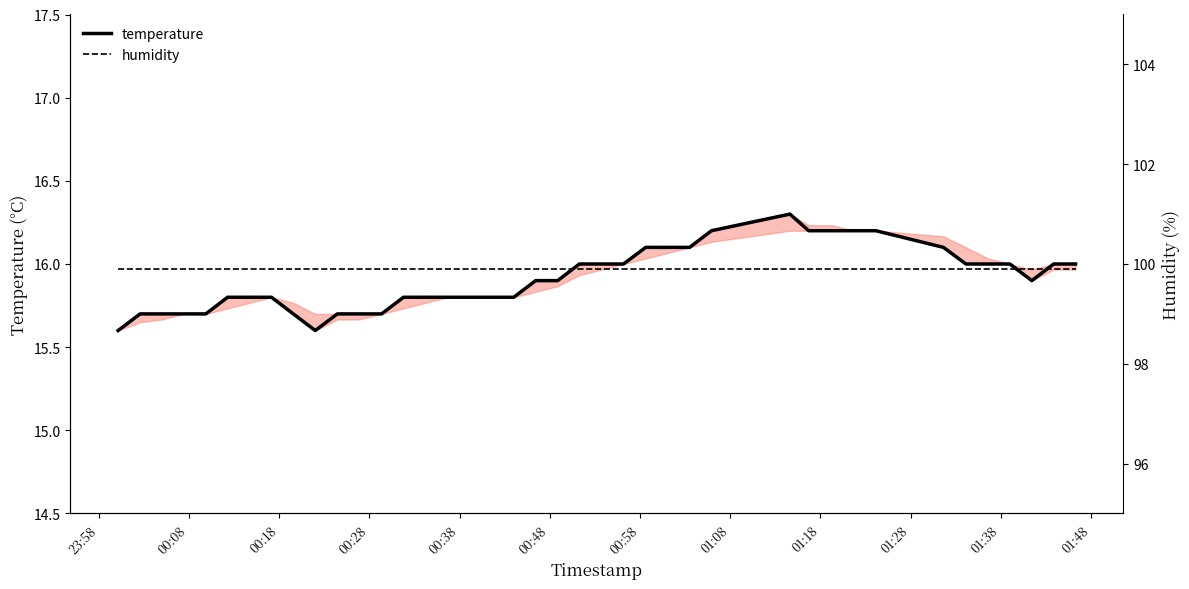

How many series are shown in this chart?

2